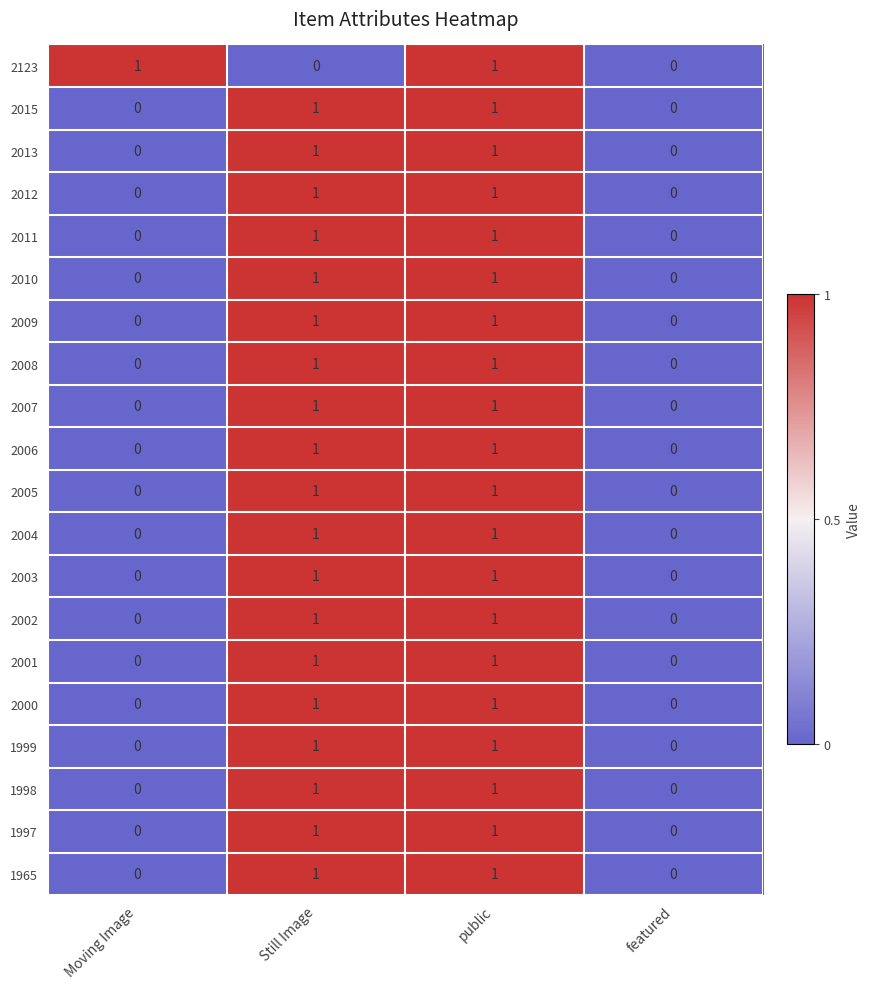

Count the 2012 values in the range 0 to 1.

4